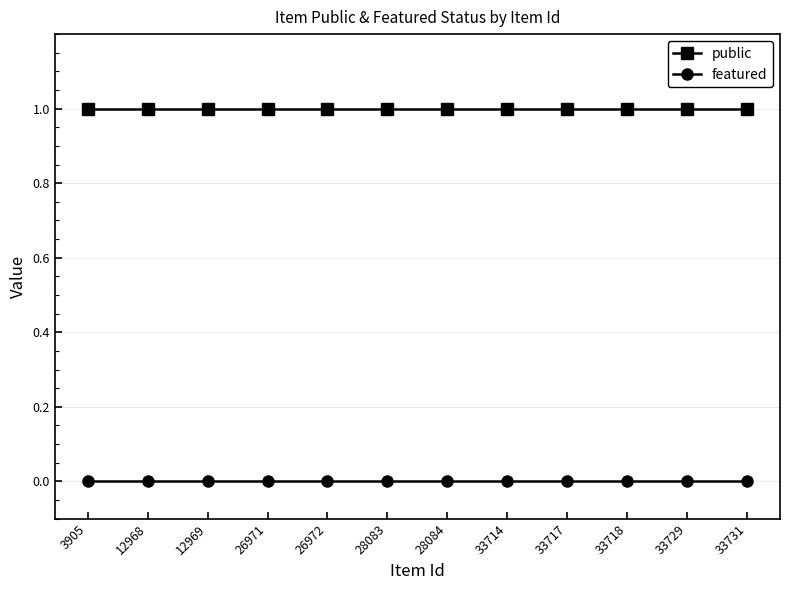

At how many categories does at least one series exceed 0?

12